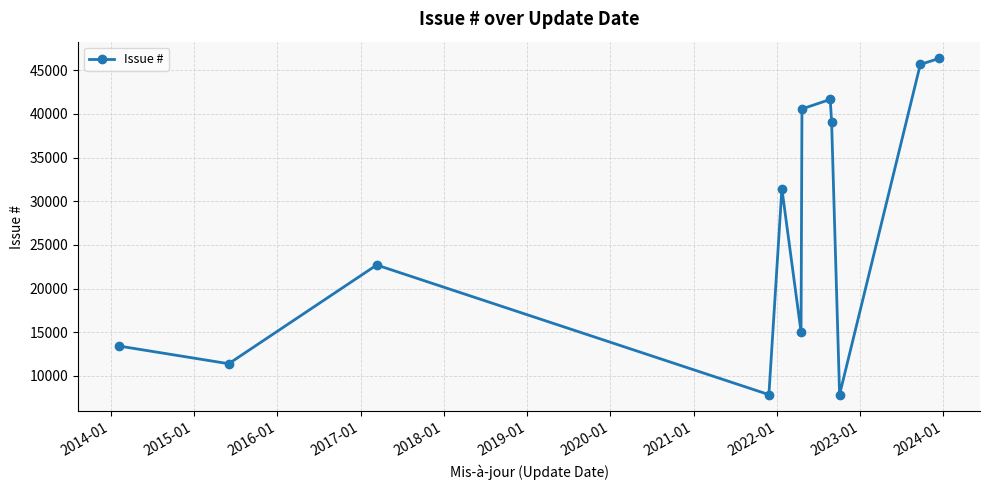

True or false: there are more than 2 points higher than both neighbors.

True